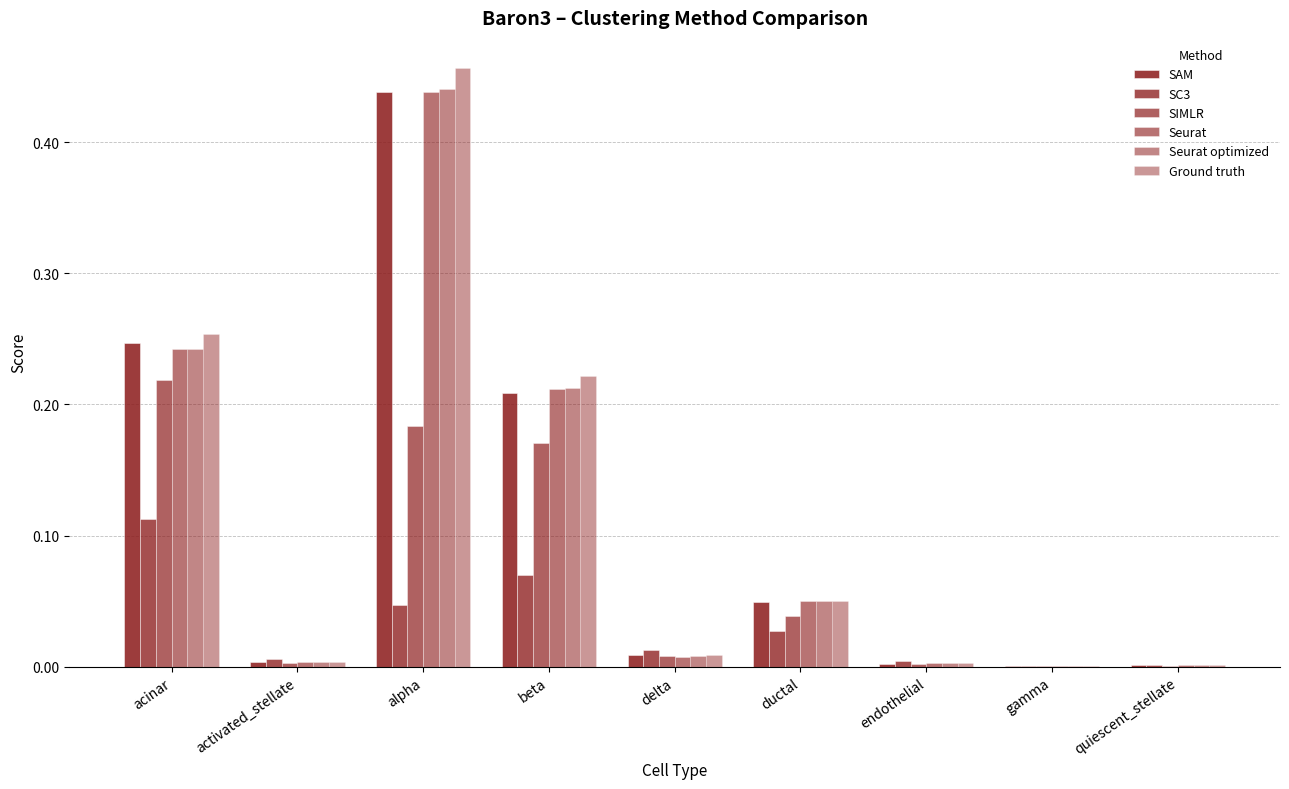

How many groups of bars are there?

9